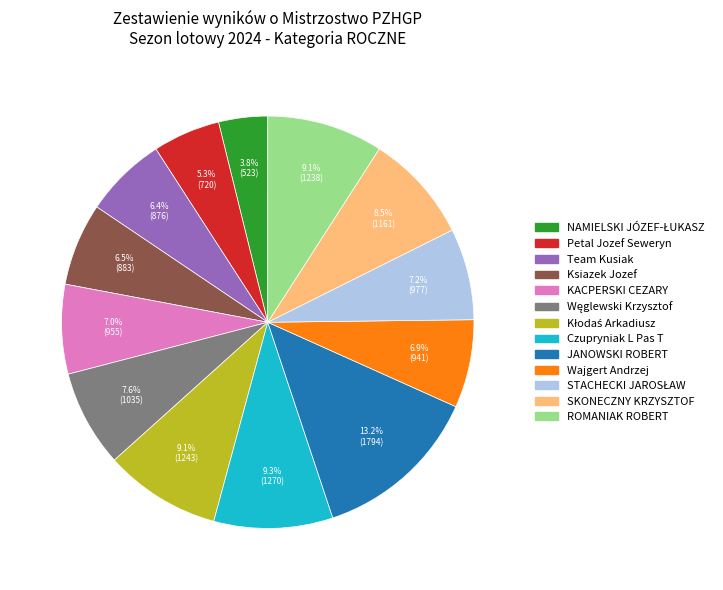

Count the number of slices in the pie.

13